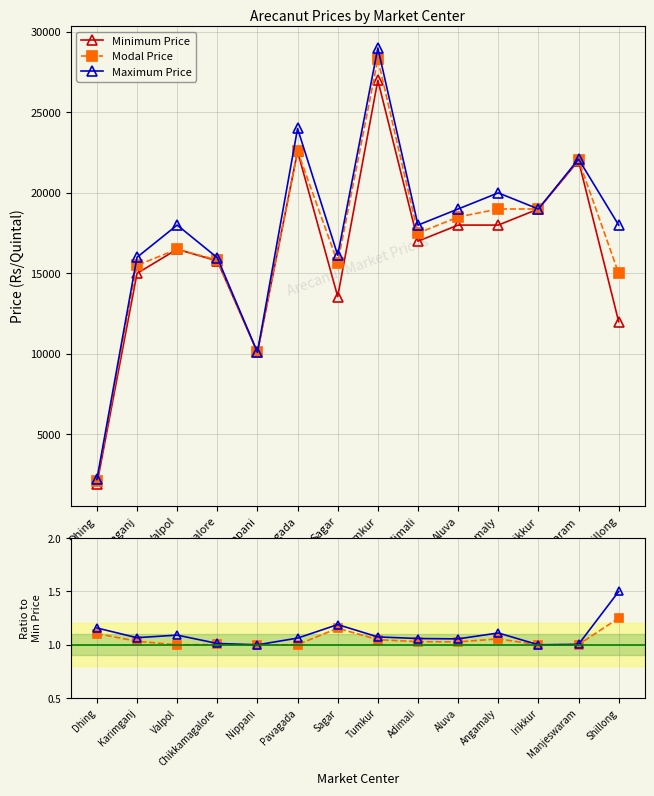

At which category does Maximum Price/Min reach its first local peak?

Valpol